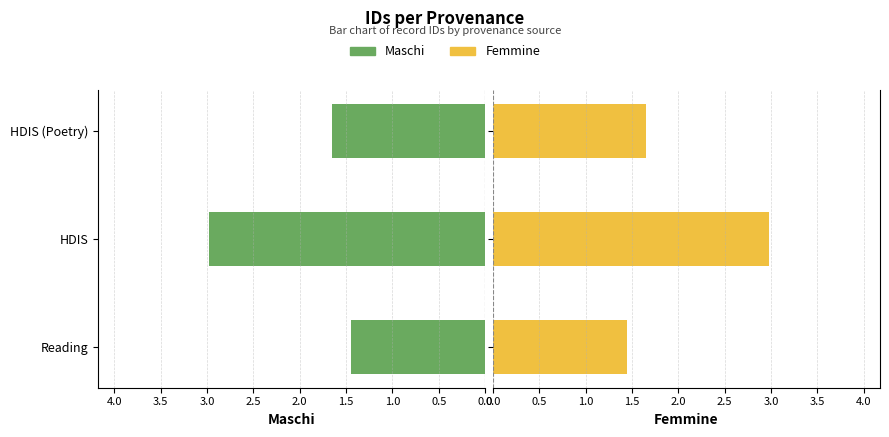

The value of Femmine at Reading is 0.8. True or false?

False